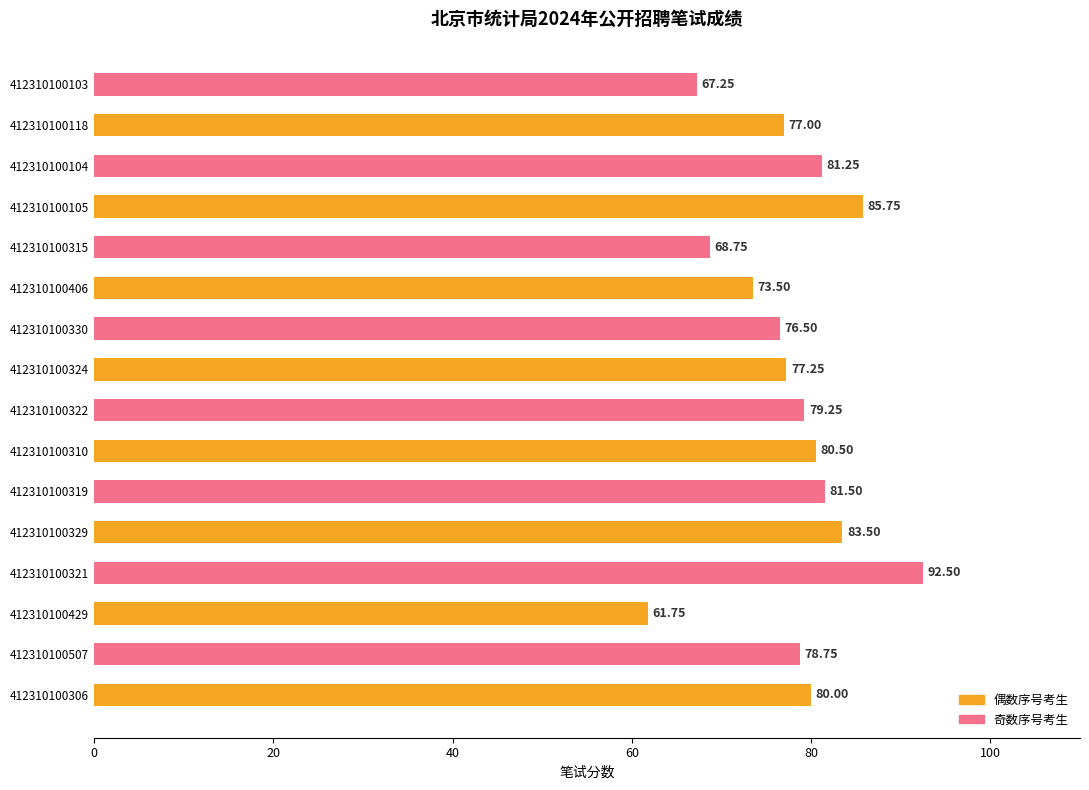

List the labels in order of value, largest first.

412310100321, 412310100105, 412310100329, 412310100319, 412310100104, 412310100310, 412310100306, 412310100322, 412310100507, 412310100324, 412310100118, 412310100330, 412310100406, 412310100315, 412310100103, 412310100429